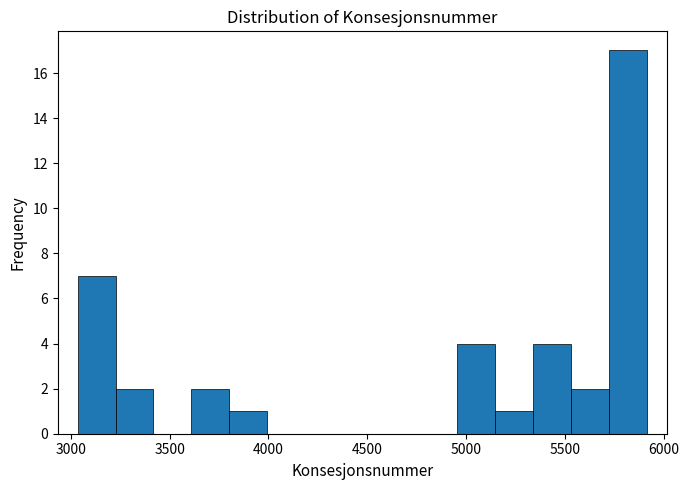

Around what value on the x-axis is the tallest bar? Give the approximate position of its centre, as read against the axis.

5800